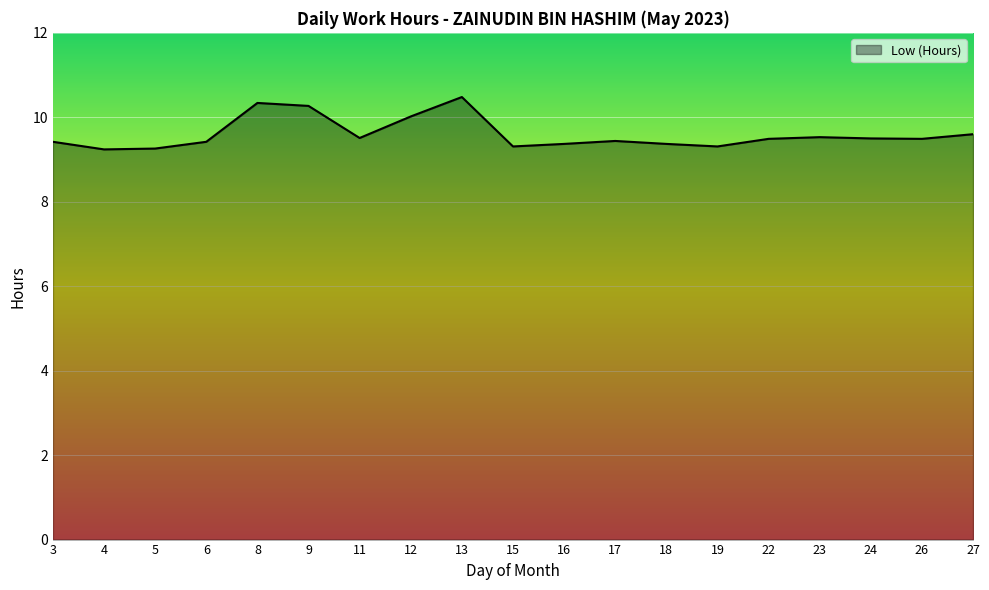

The chart shows a value of 5.2 at 27. True or false?

False